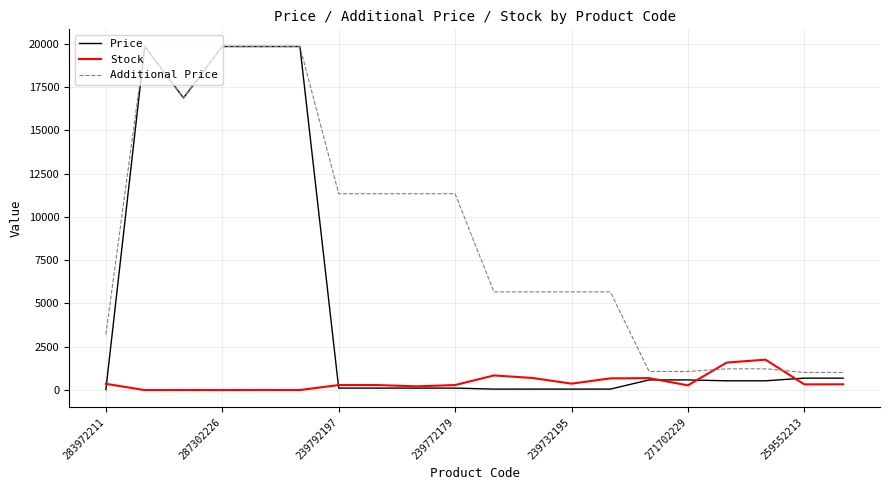

What is the maximum value for Additional Price?

19831.1